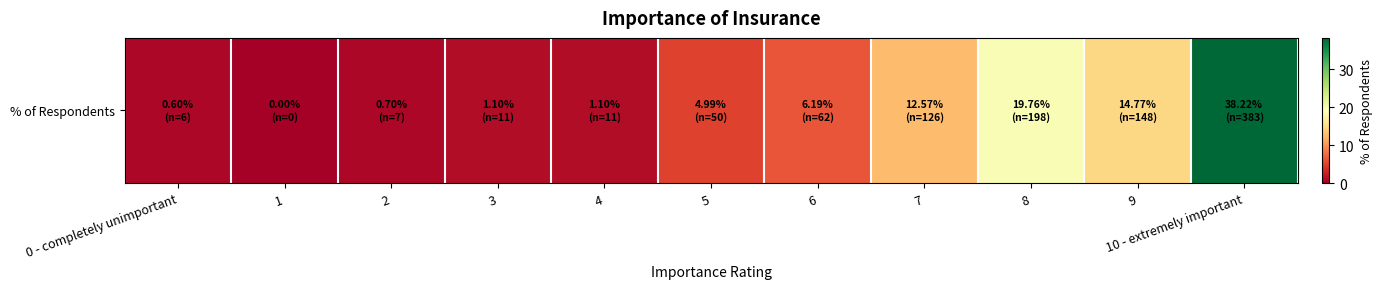

Count the number of values greater than 4.

6